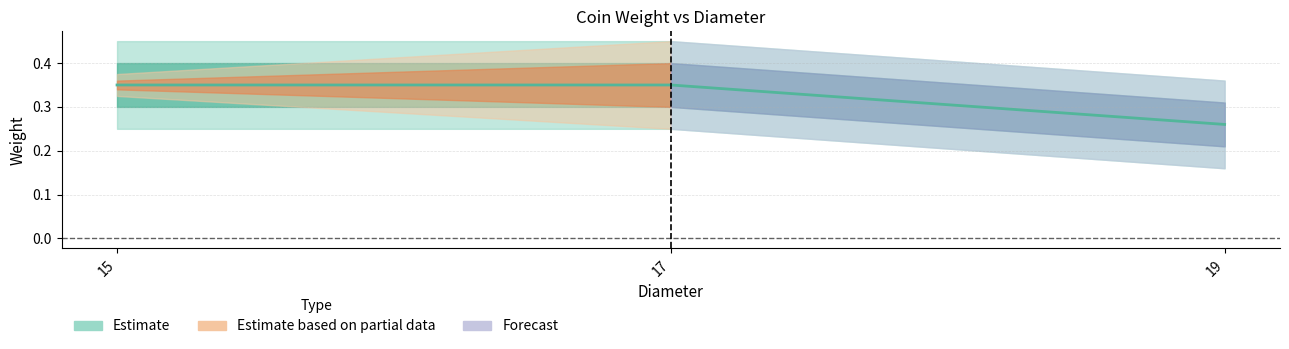

Rank the categories by value from highest to lowest.

15, 17, 19